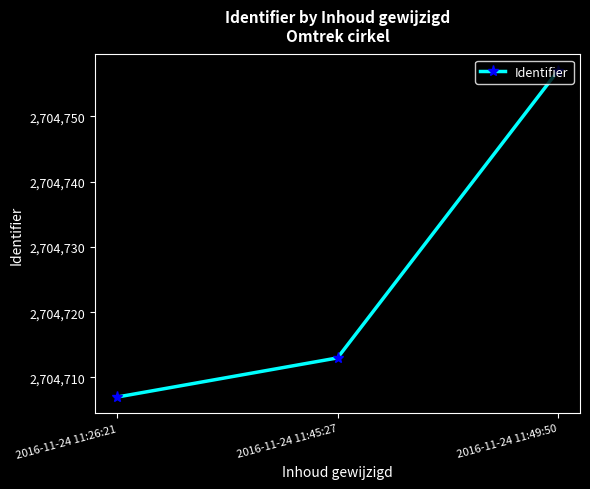

At which label is the value closest to 2704732?

2016-11-24 11:45:27